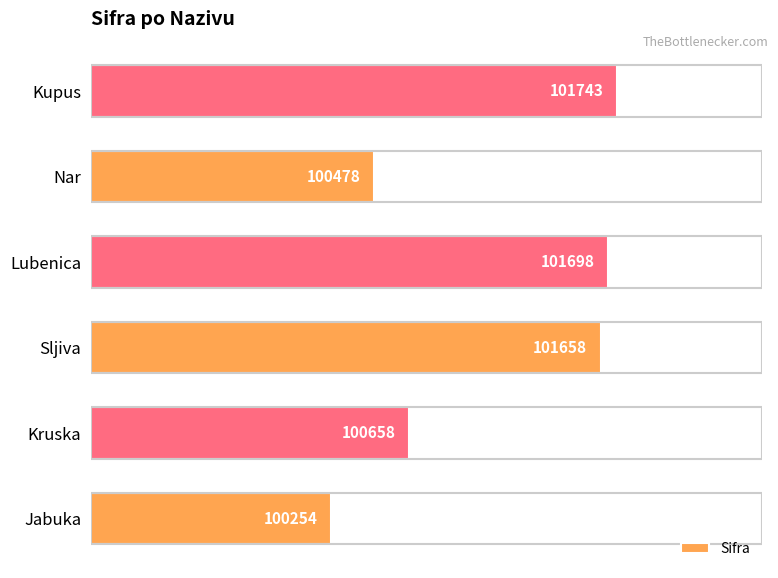

What is the average value?

101082